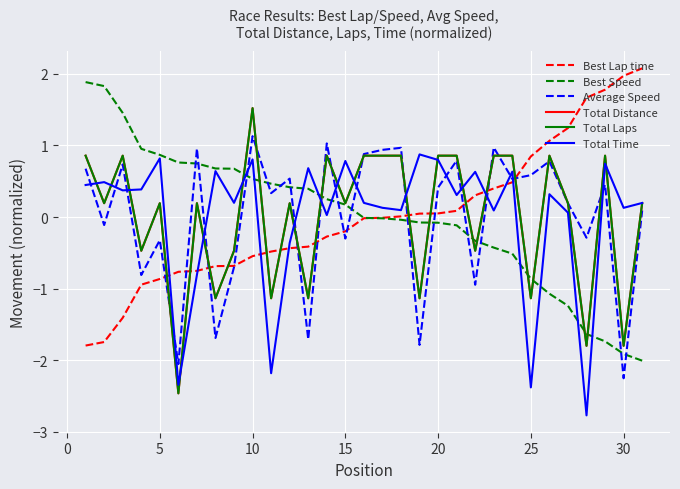

What is the maximum value shown in the chart?

2.1